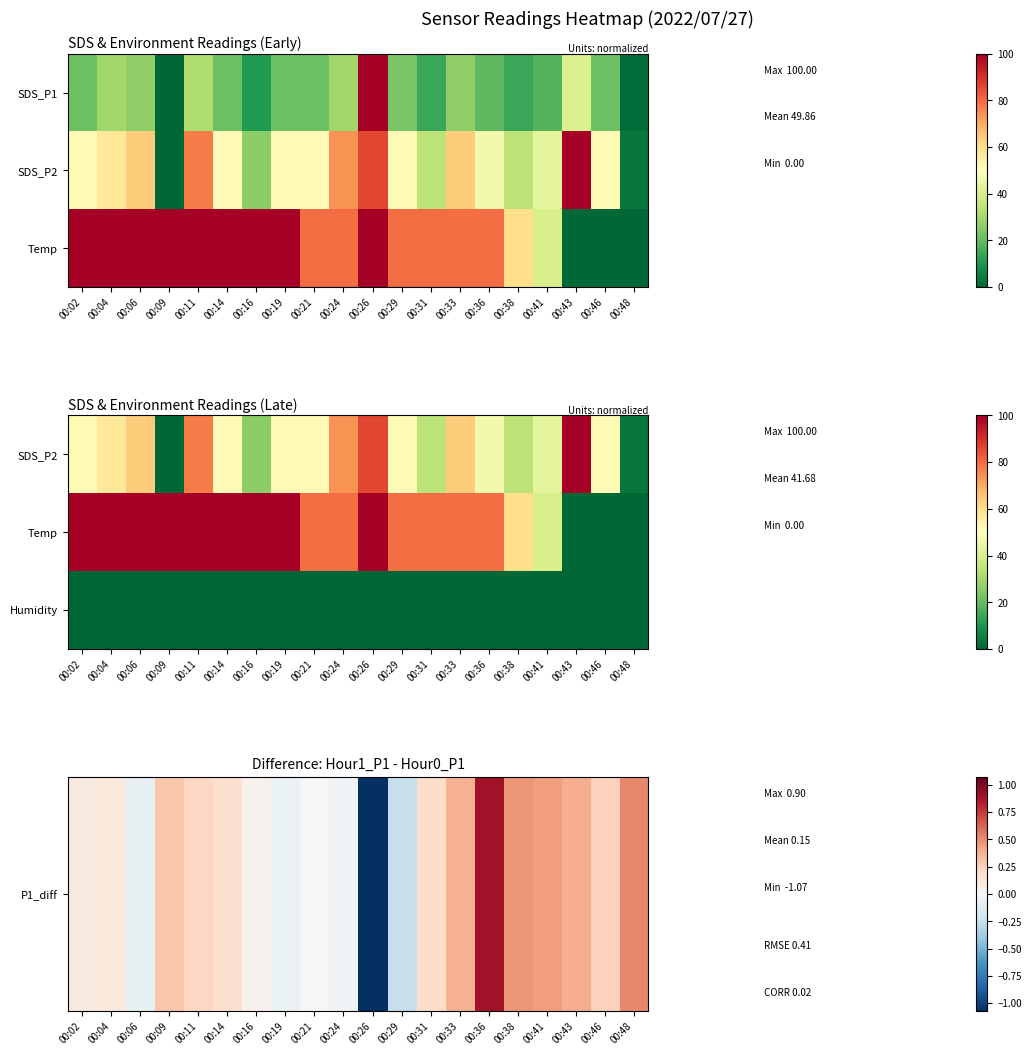

Is it true that Humidity equals 0.0 at 00:36?

True